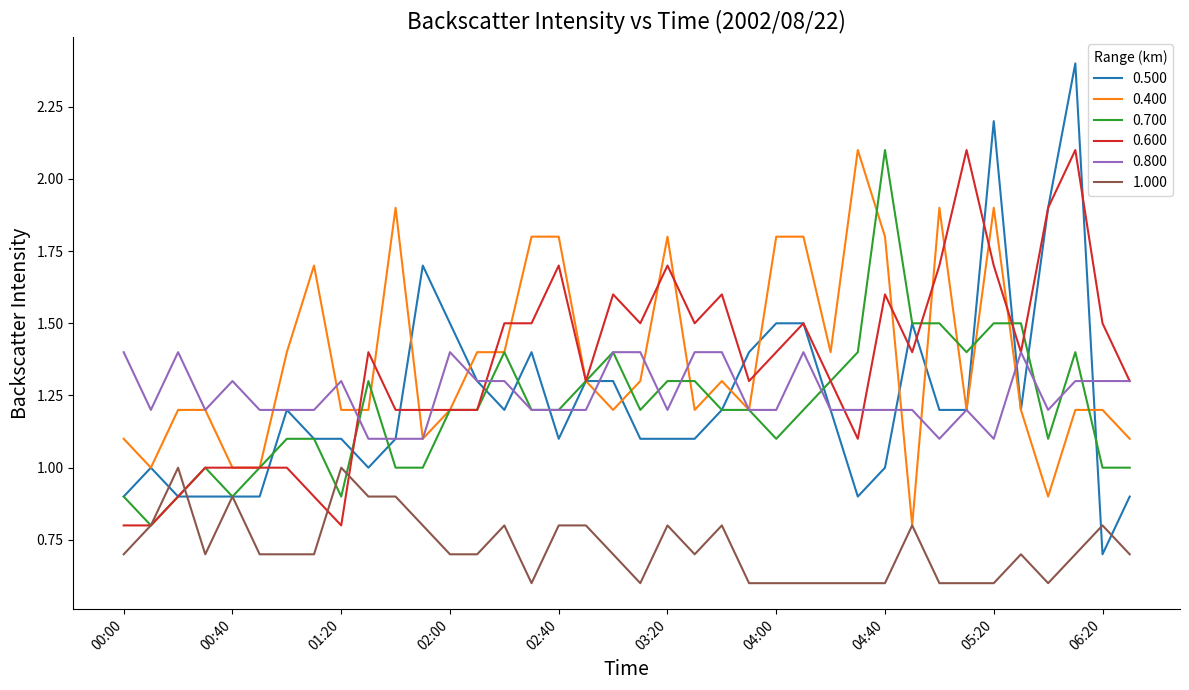

Which series has the widest spread of values?

0.500